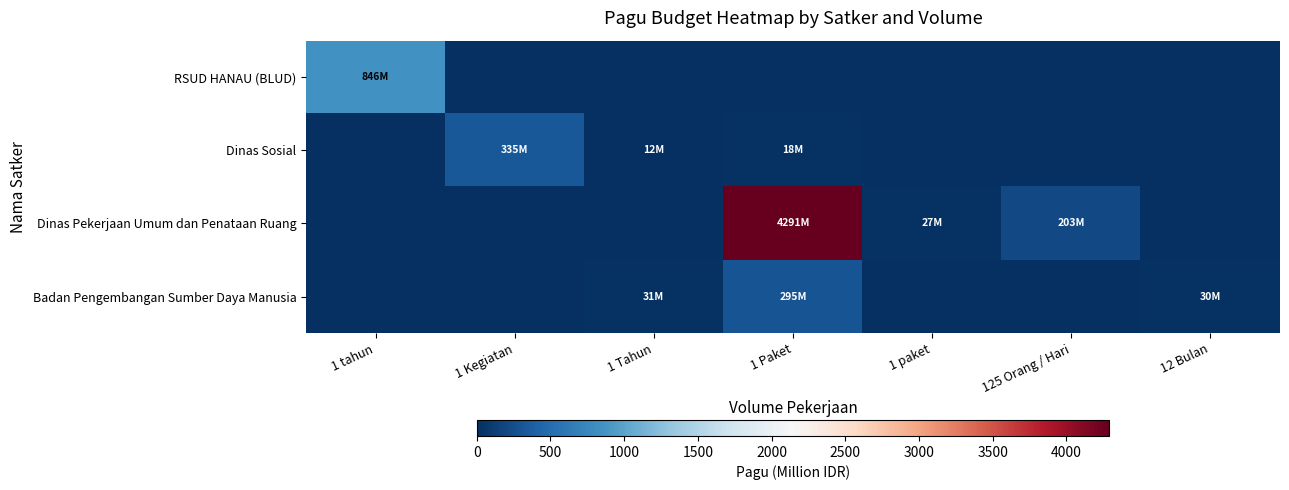

Reading left to right, transcribe all the data shown in this chart.

RSUD HANAU (BLUD): 1 tahun=846.3	1 Kegiatan=0.0	1 Tahun=0.0	1 Paket=0.0	1 paket=0.0	125 Orang / Hari=0.0	12 Bulan=0.0
Dinas Sosial: 1 tahun=0.0	1 Kegiatan=334.9	1 Tahun=12.5	1 Paket=18.0	1 paket=0.0	125 Orang / Hari=0.0	12 Bulan=0.0
Dinas Pekerjaan Umum dan Penataan Ruang: 1 tahun=0.0	1 Kegiatan=0.0	1 Tahun=0.0	1 Paket=4291.3	1 paket=27.2	125 Orang / Hari=203.3	12 Bulan=0.0
Badan Pengembangan Sumber Daya Manusia: 1 tahun=0.0	1 Kegiatan=0.0	1 Tahun=30.7	1 Paket=294.6	1 paket=0.0	125 Orang / Hari=0.0	12 Bulan=30.1